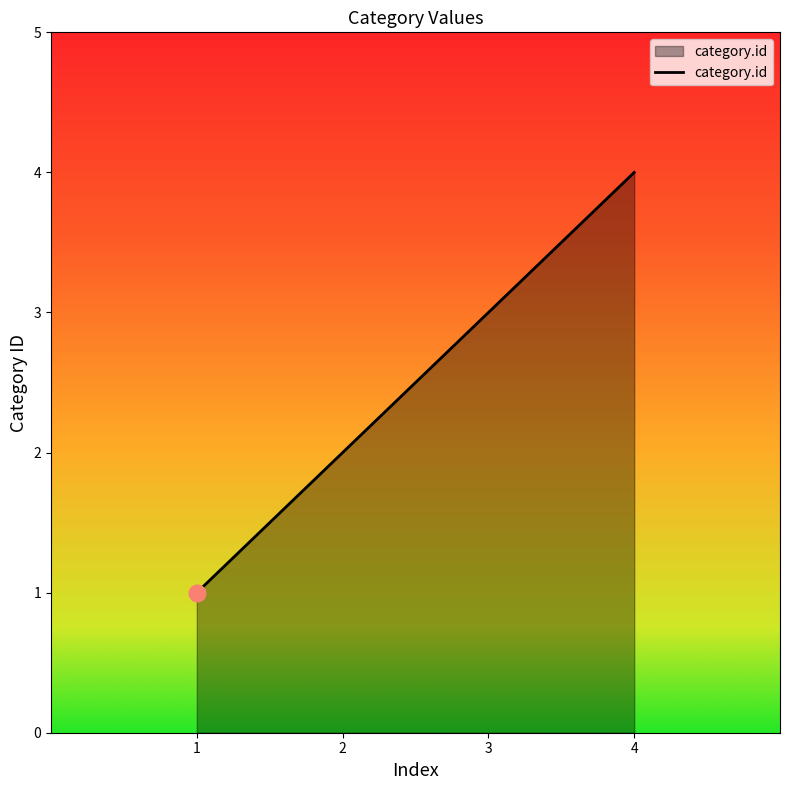

Rank the categories by value from lowest to highest.

1, 2, 3, 4